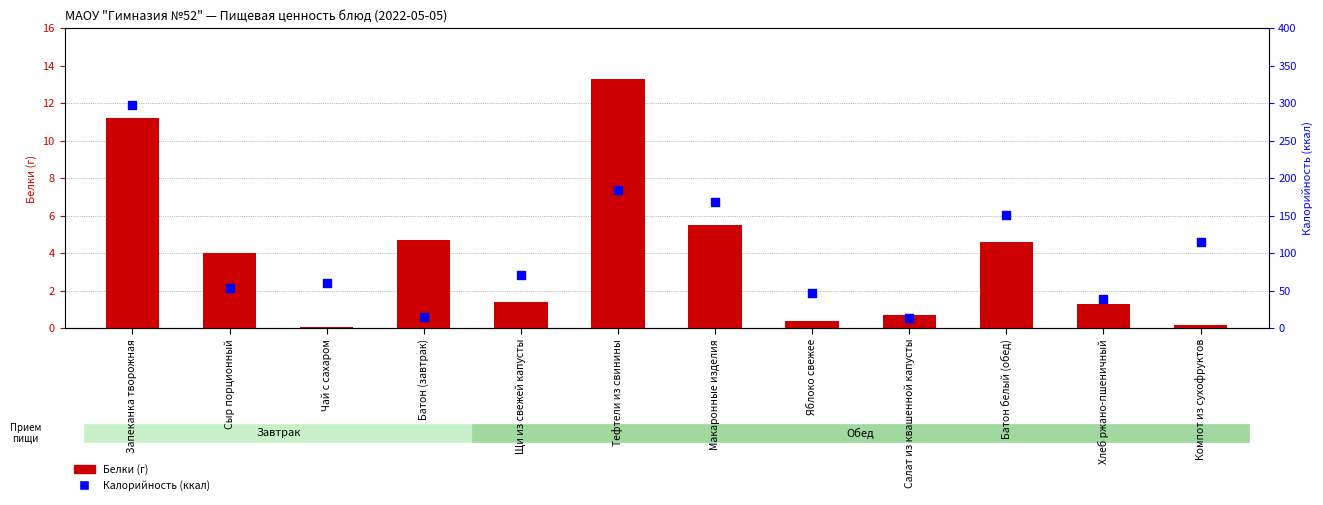

What are all the series names shown in the legend?

Белки (г), Калорийность (ккал)